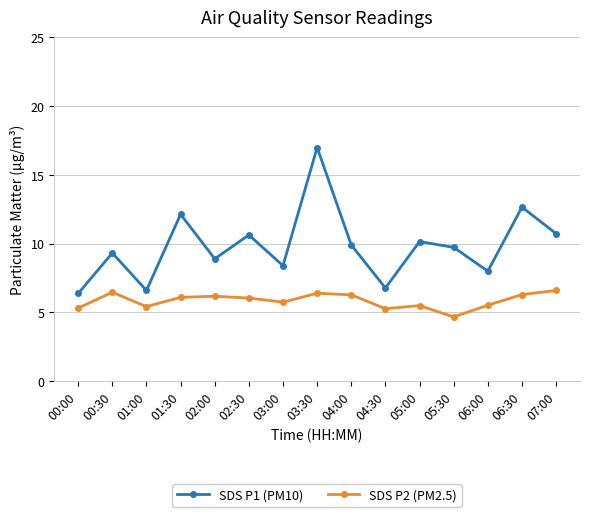

How many lines are shown in the chart?

2